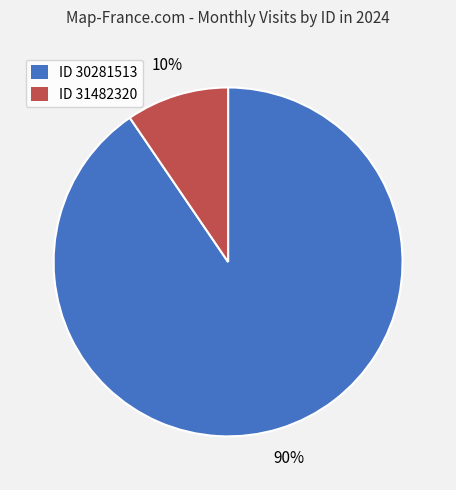

Which category has the biggest portion of the pie?

ID 30281513